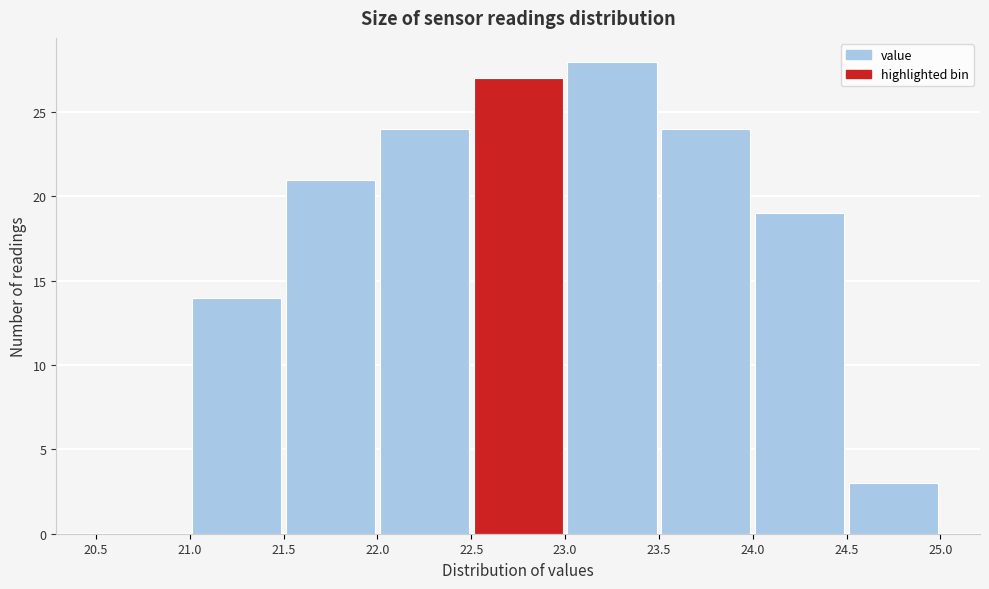

Which range on the x-axis has the tallest bar?

23.0 to 23.5